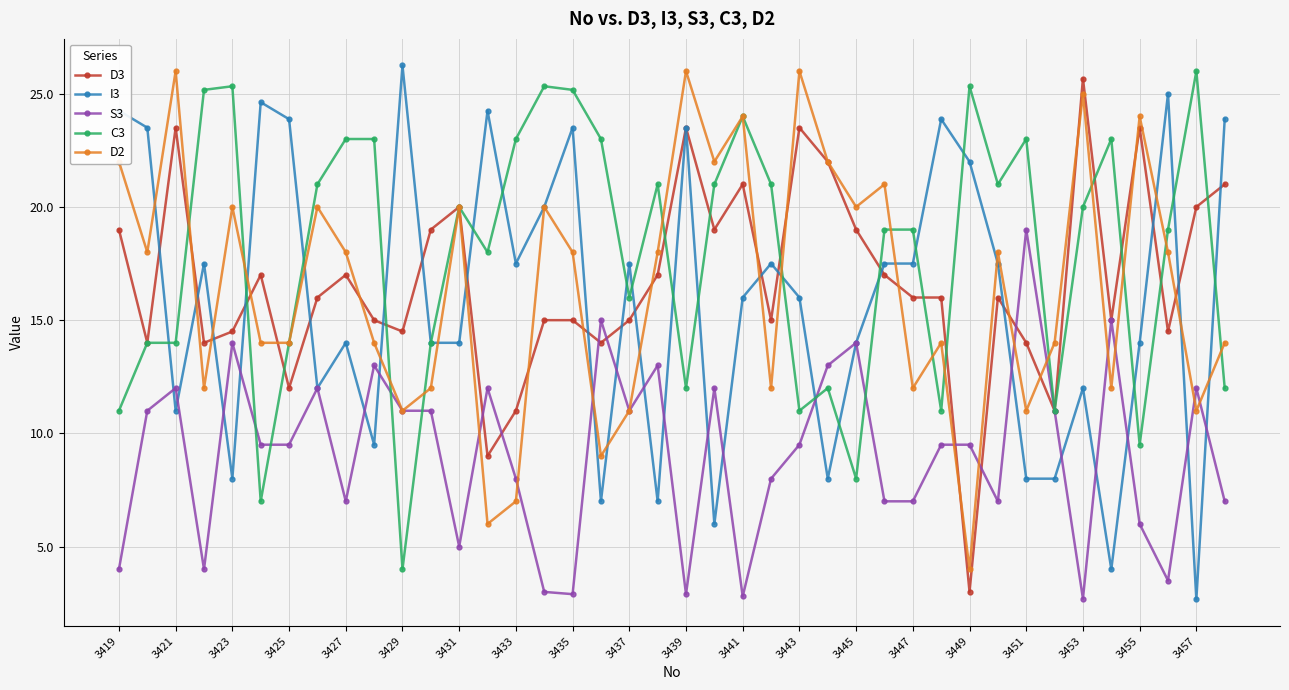

What is the highest value of the C3 series?

26.0